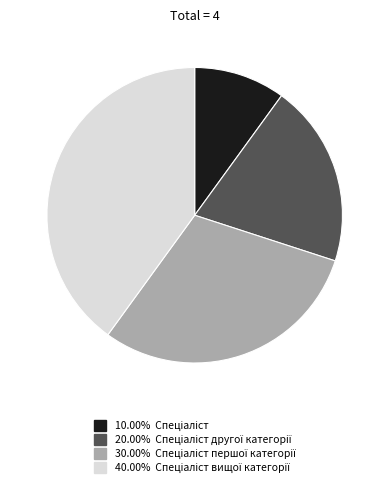

Is there a majority slice in this chart?

No